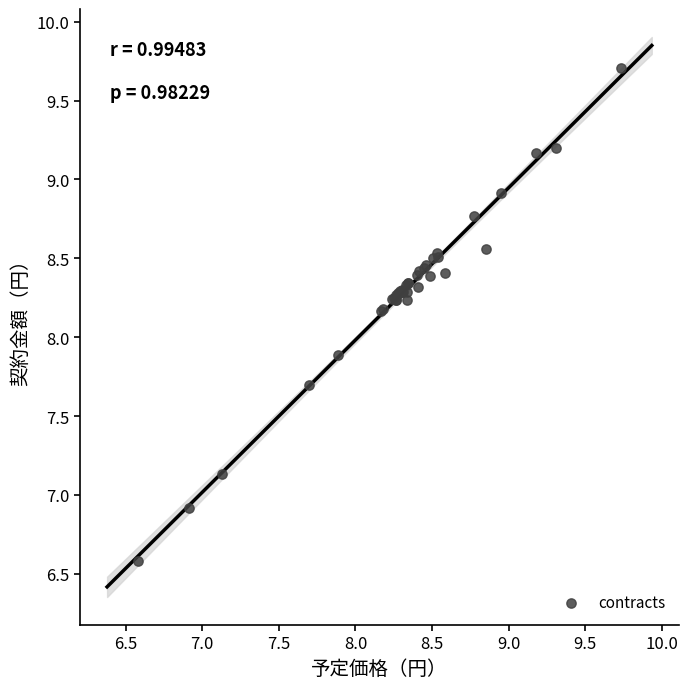

What Y value in the scatter plot is closest to 8?

7.9